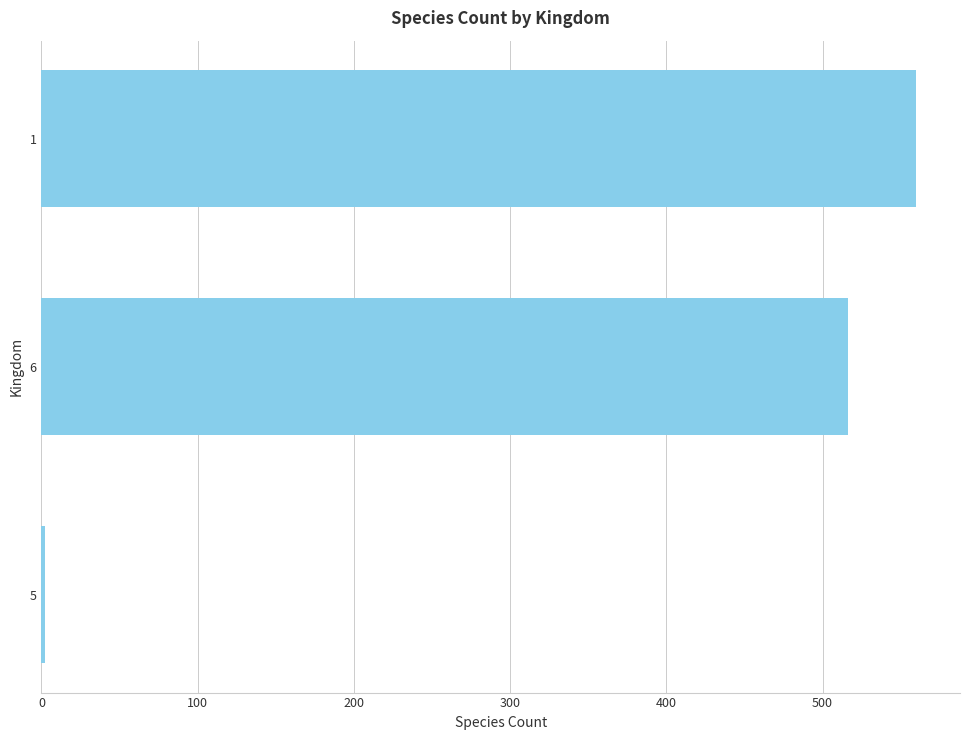

Where is the data nearest to the value 281?

6